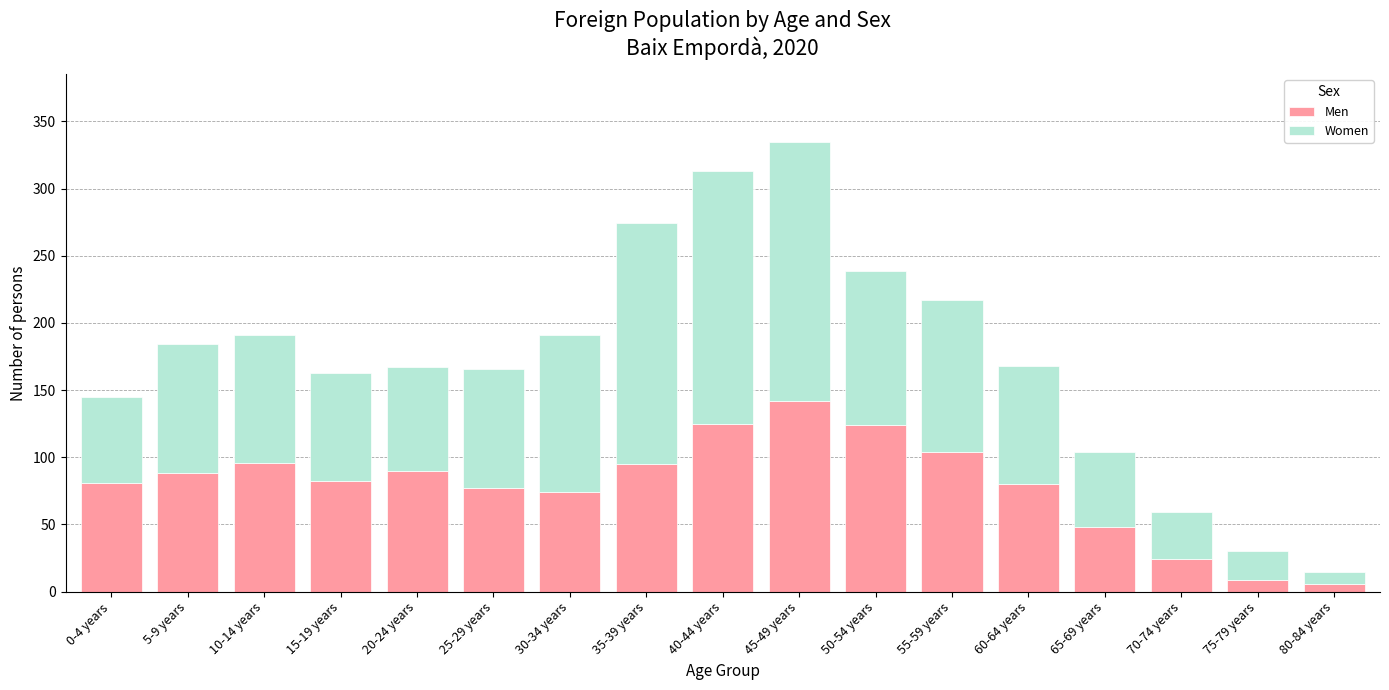

At which label does Men reach its peak?

45-49 years